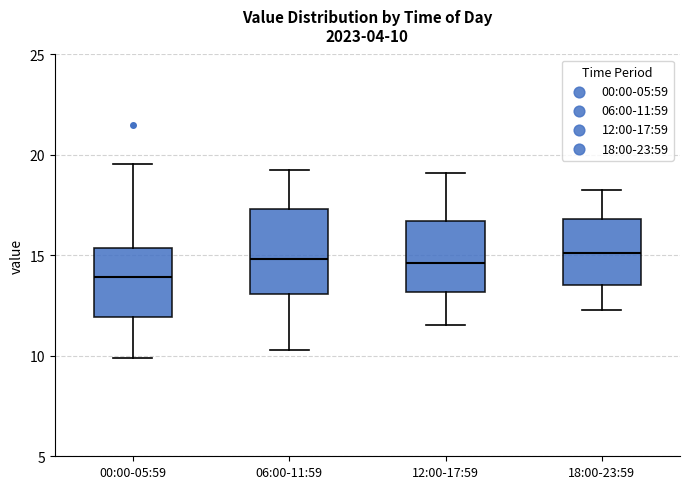

Which box is the tallest, from its lower edge to its upper edge?

06:00-11:59